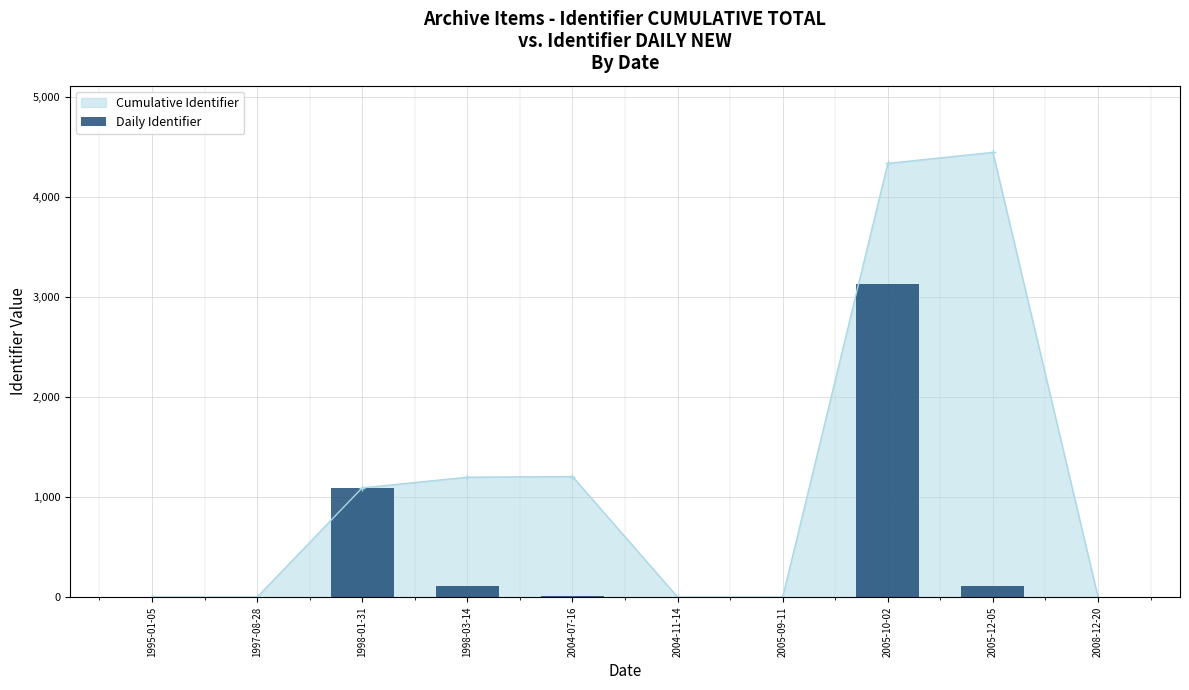

Rank the categories by value from lowest to highest.

1995-01-05, 1997-08-28, 2004-11-14, 2005-09-11, 2008-12-20, 2004-07-16, 1998-03-14, 2005-12-05, 1998-01-31, 2005-10-02